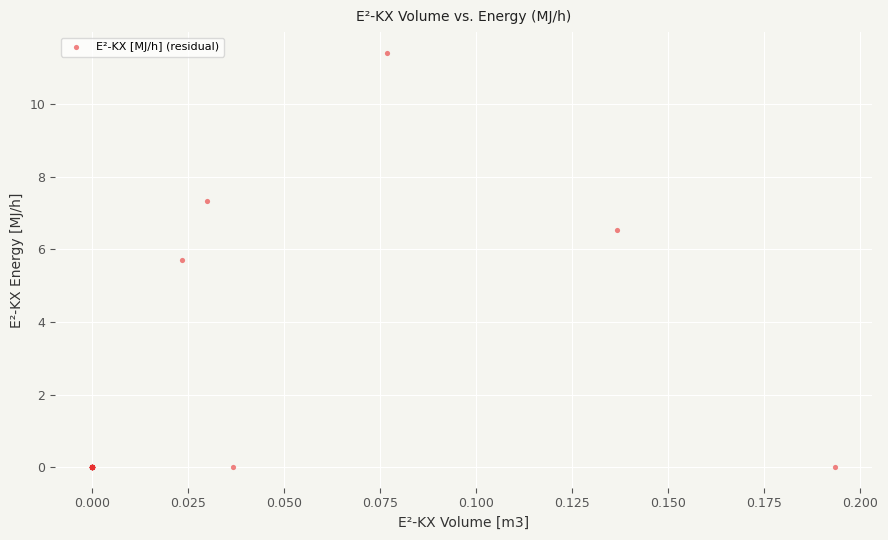

What Y value in the scatter plot is closest to 5?

5.7